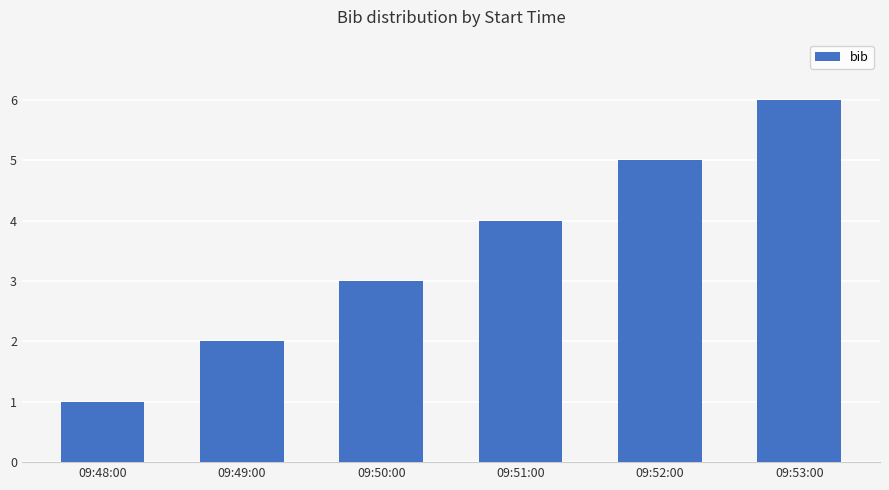

Reading left to right, extract all data points from this chart.

09:48:00=1	09:49:00=2	09:50:00=3	09:51:00=4	09:52:00=5	09:53:00=6